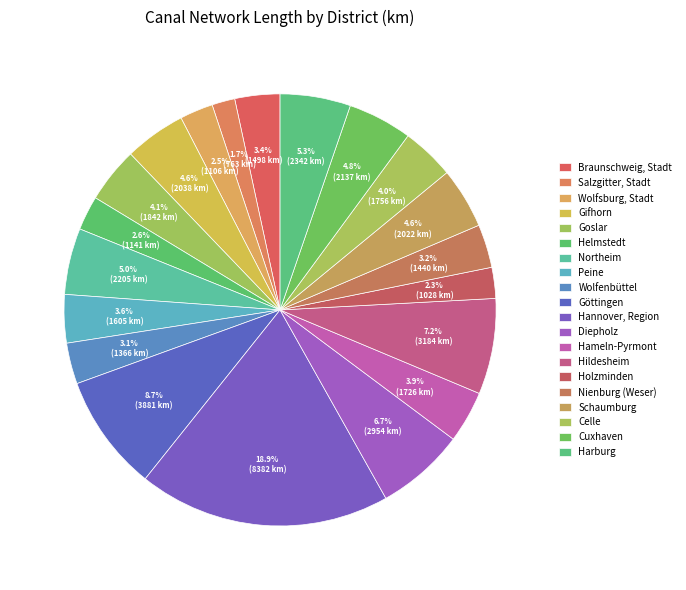

To the nearest percent, what percentage of the pie is Hannover, Region?

19%